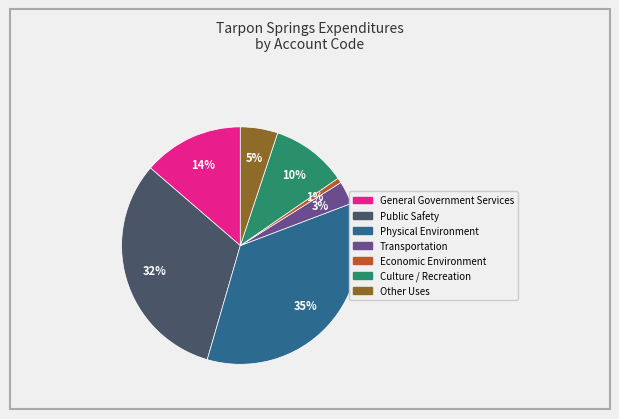

Is the sum of Economic Environment and Culture / Recreation greater than half?

No